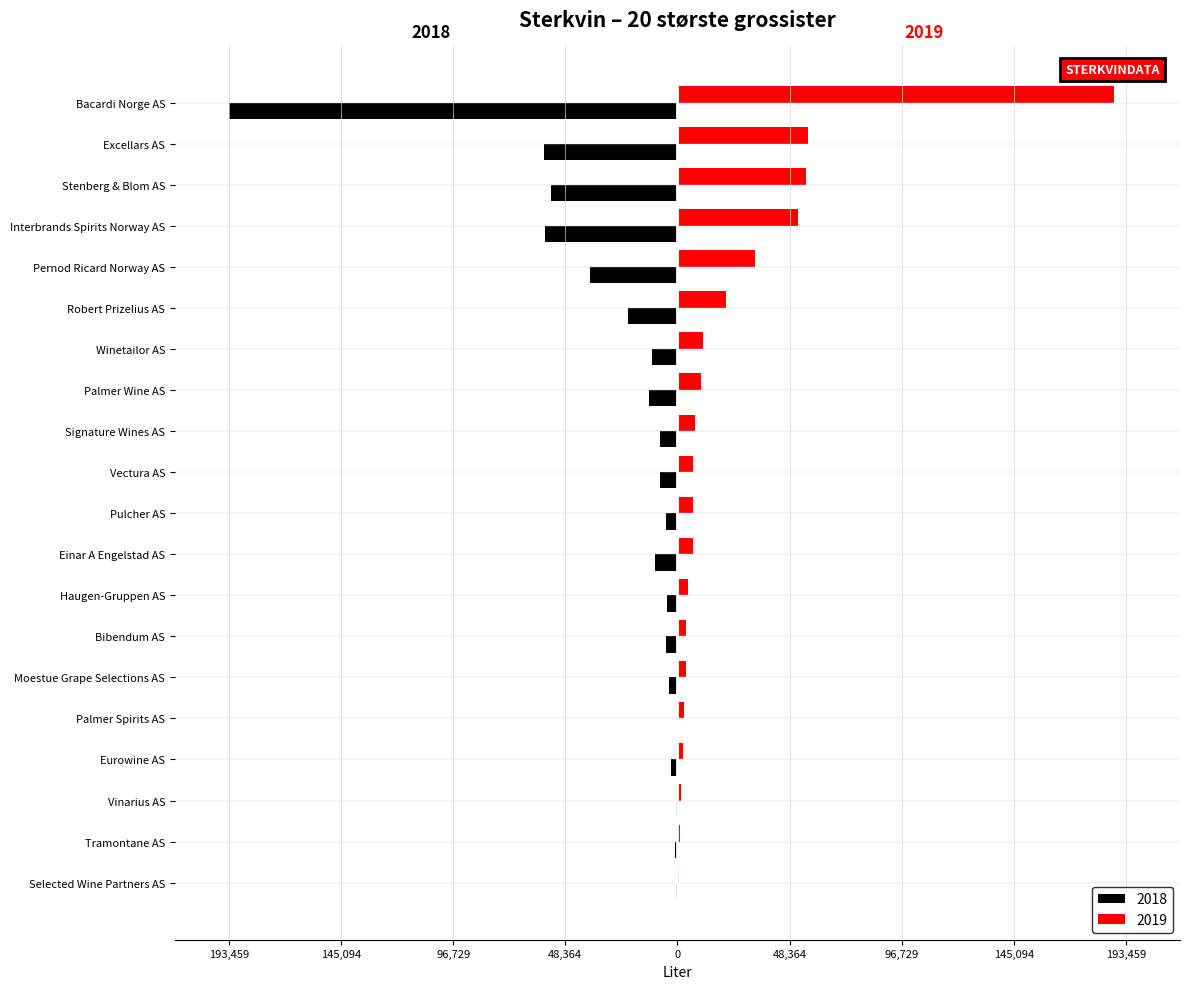

What are all the series names shown in the legend?

2018, 2019